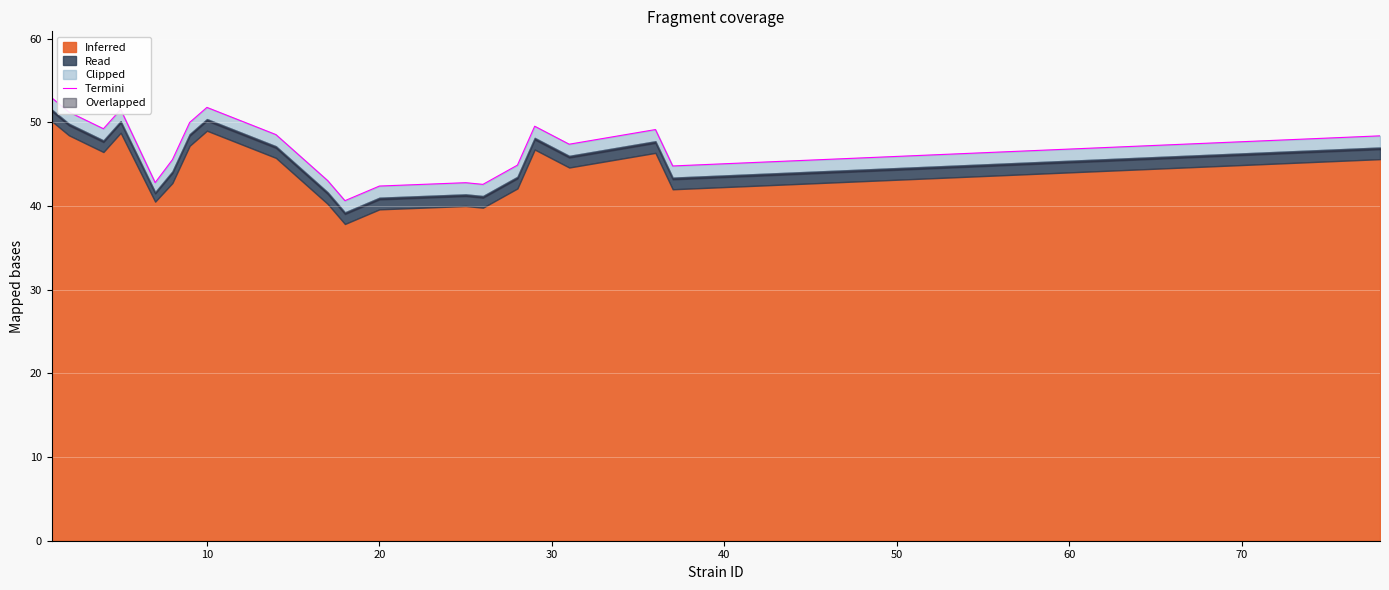

How many lines are shown in the chart?

1